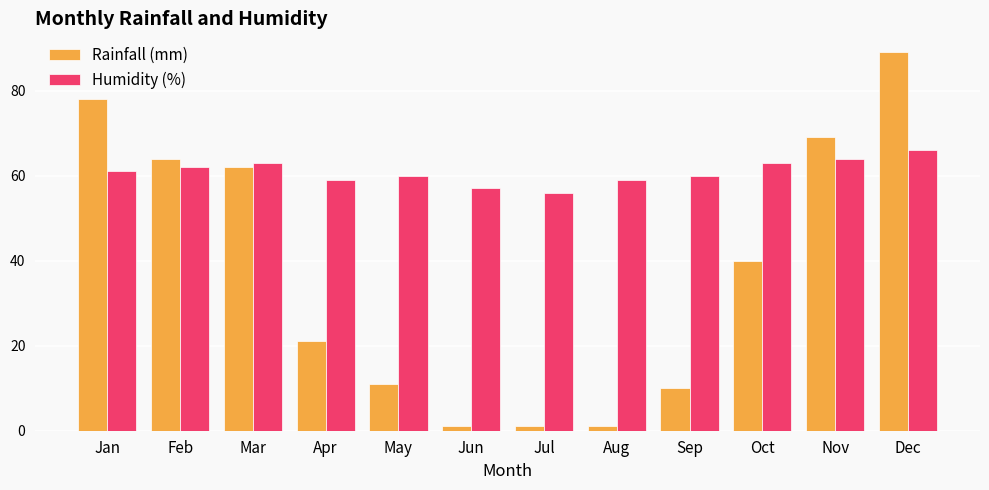

At which category is the sum across all series the highest?

Dec